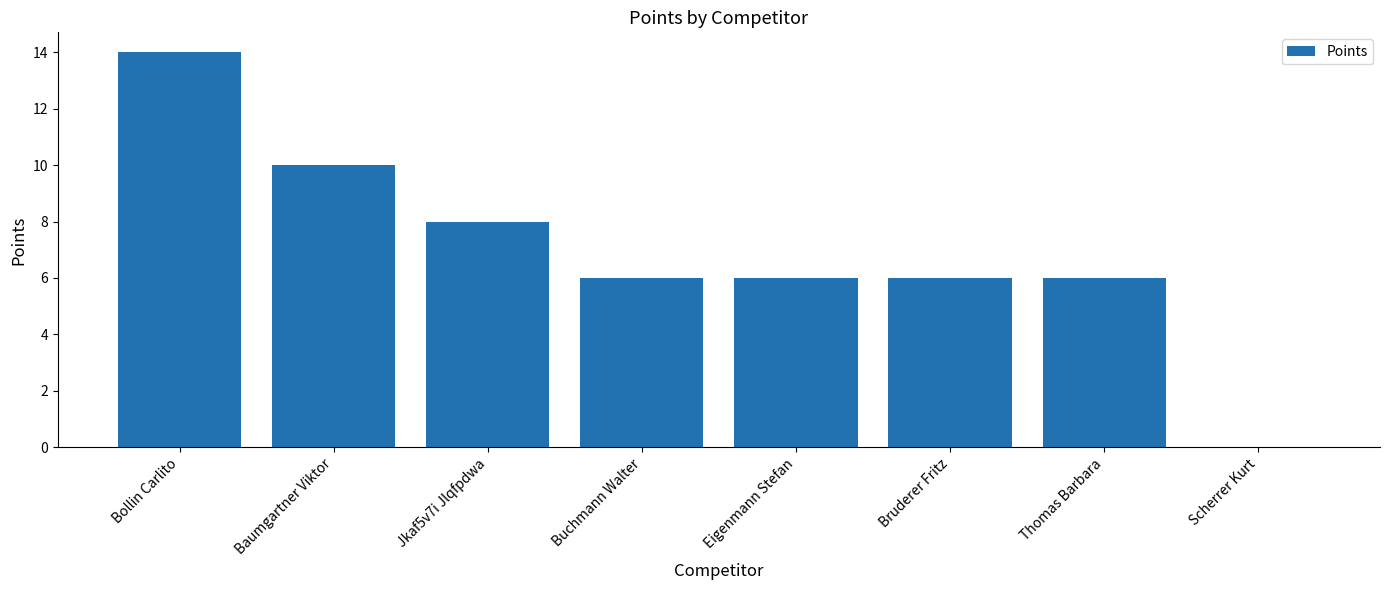

Reading left to right, extract all data points from this chart.

14	10	8	6	6	6	6	0